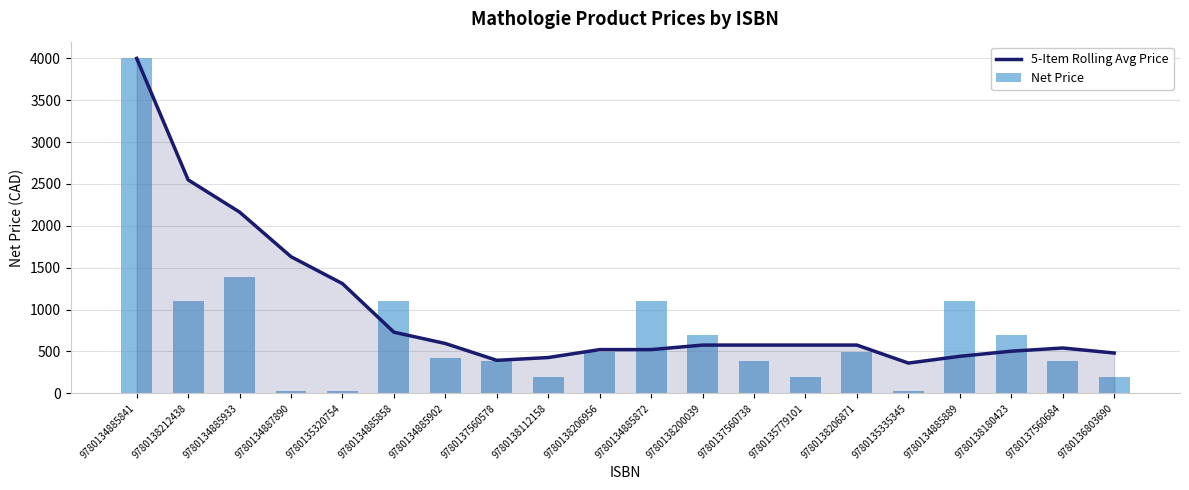

At which category is the sum across all series the highest?

9780134885841